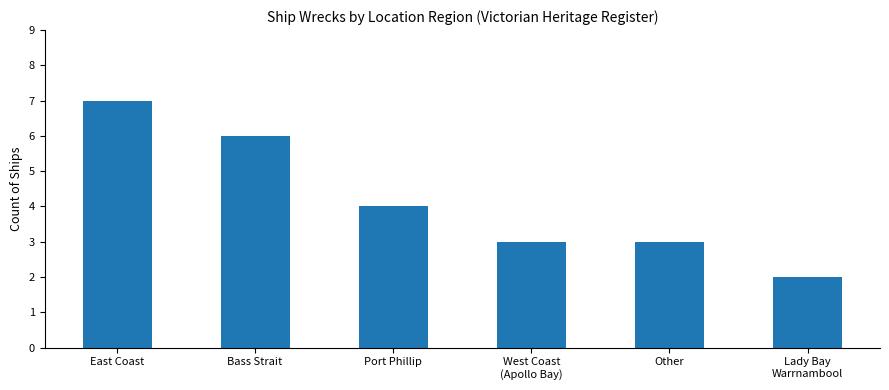

Which category has the highest value across all series?

East Coast